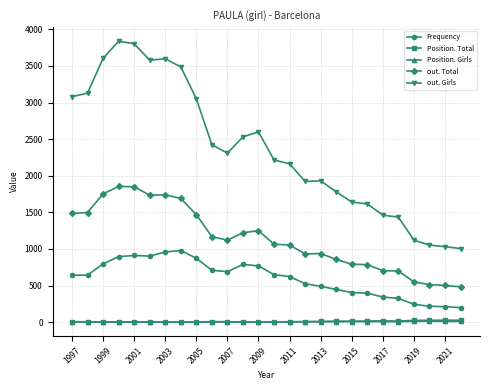

Which series has the largest range (max minus min)?

out. Girls